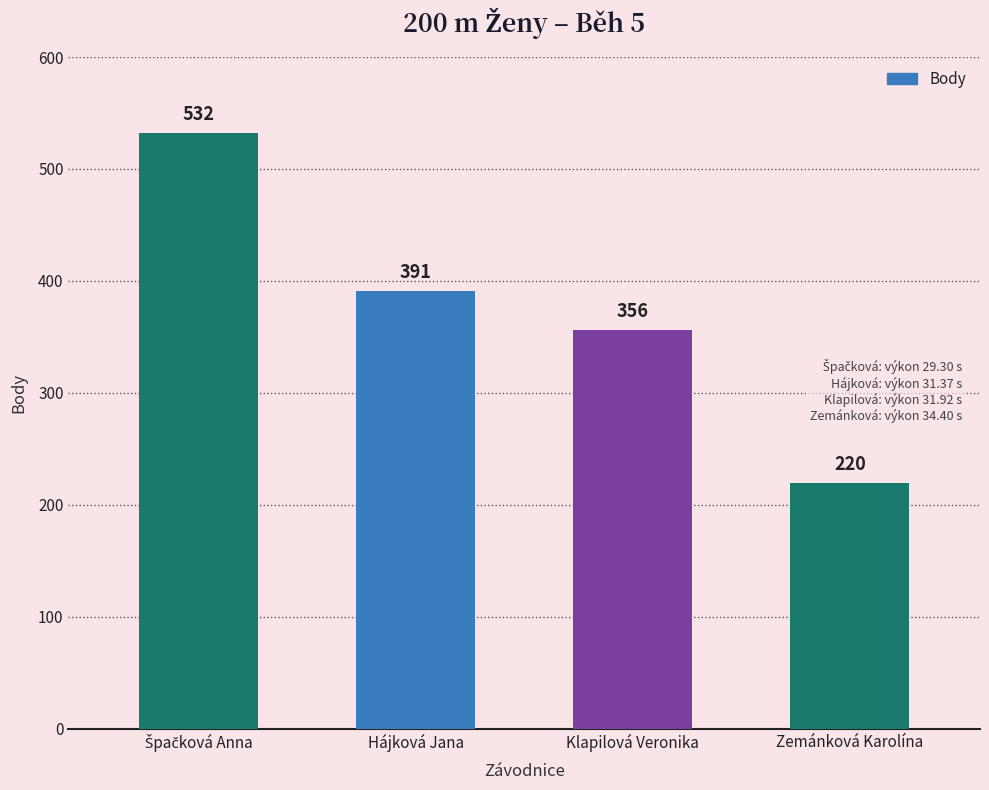

True or false: the data shows 220 at Zemánková Karolína.

True